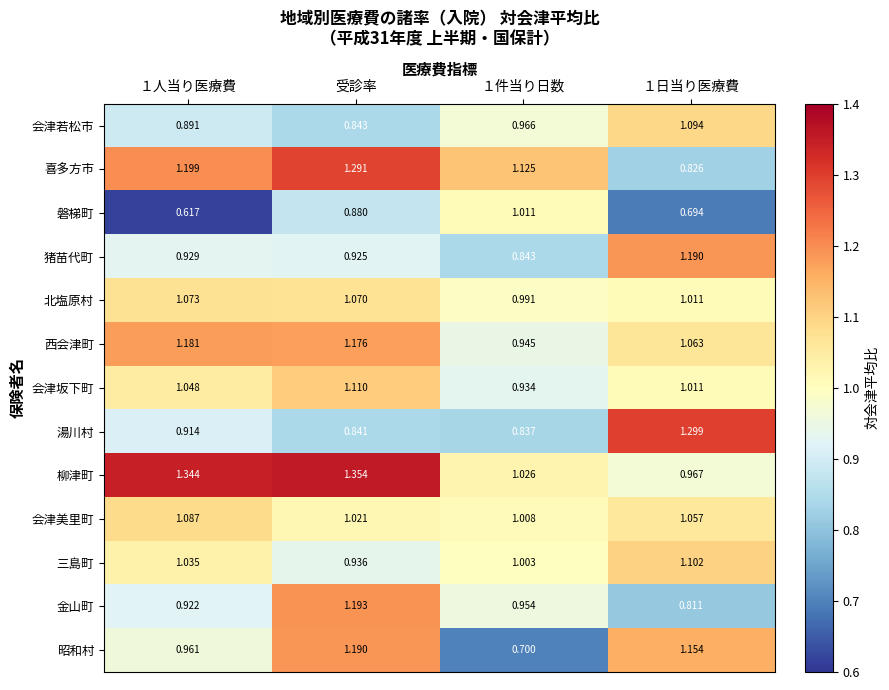

Which series has the largest total across all categories?

柳津町